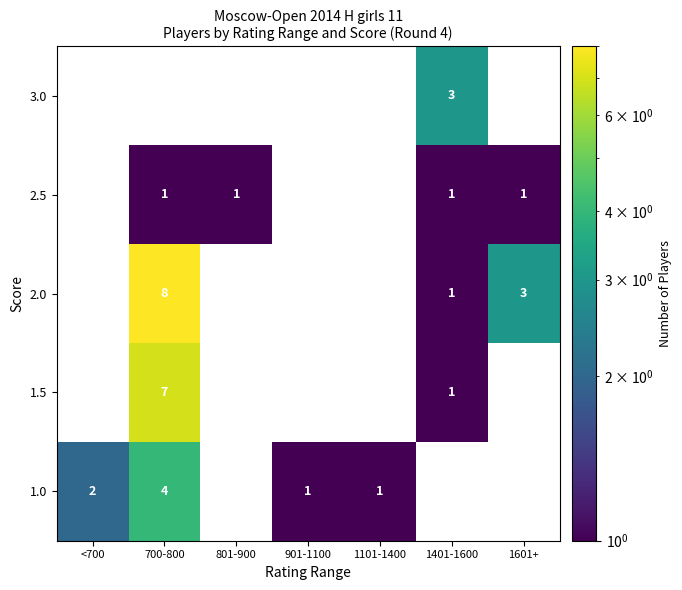

The 1.0 series shows 2 at <700. True or false?

True